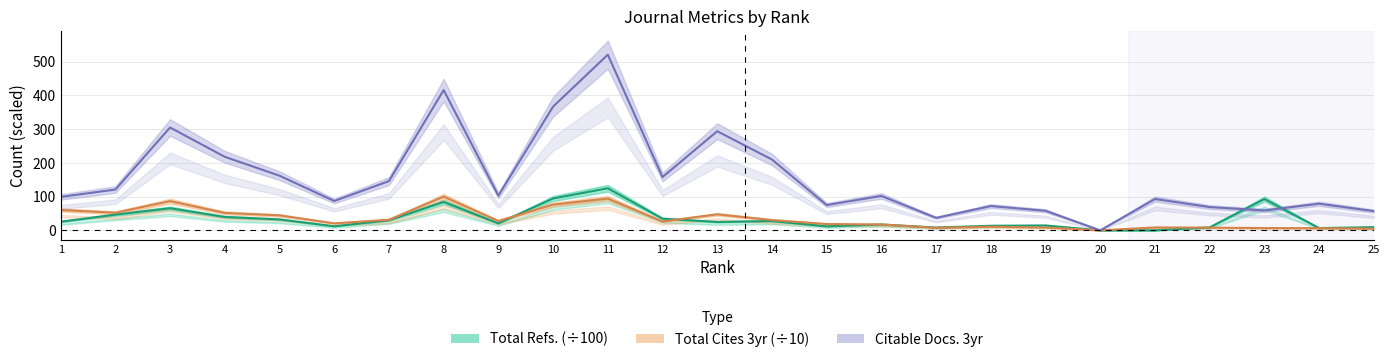

Is the value of Total Refs. at 5 greater than the value of Citable Docs. (3years) at 15?

No